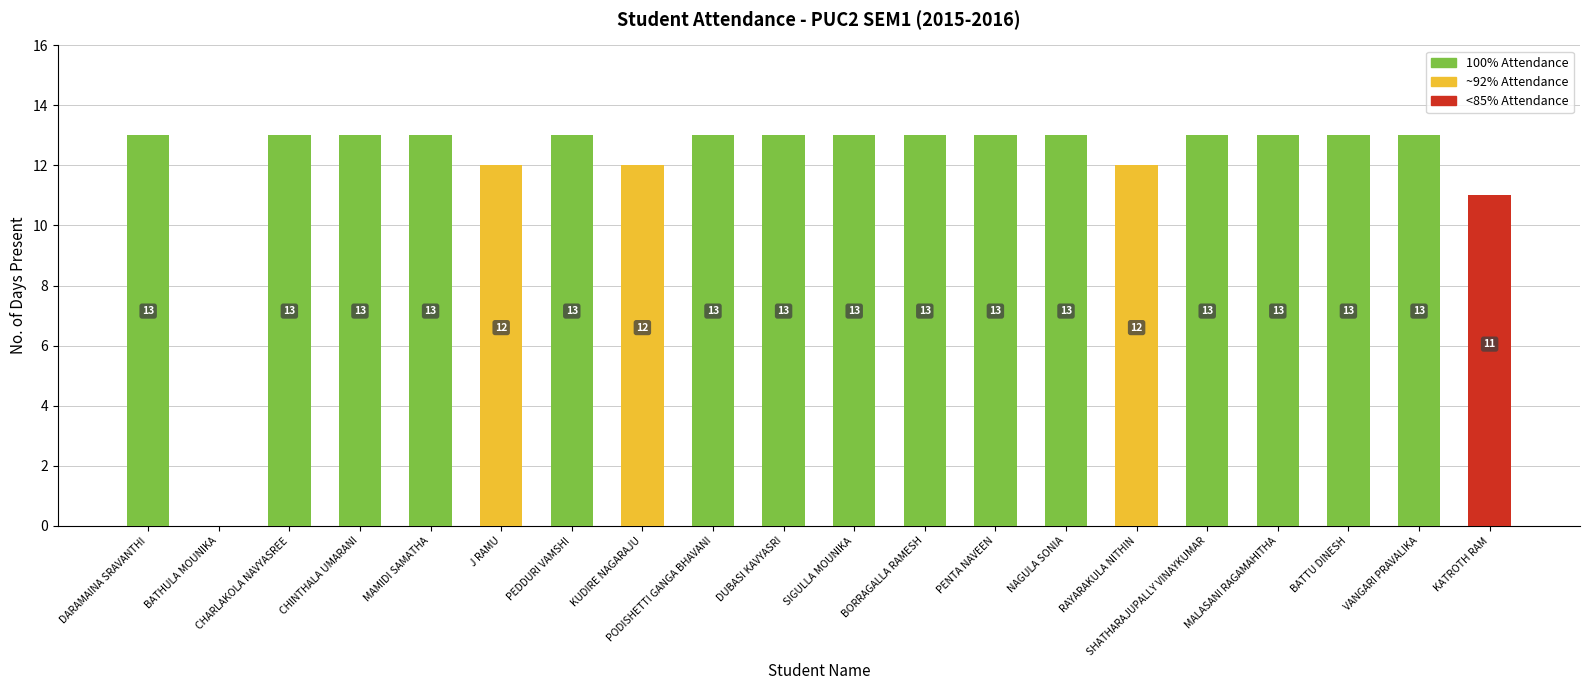

What is the sum of the values at DUBASI KAVYASRI and SHATHARAJUPALLY VINAYKUMAR?

26